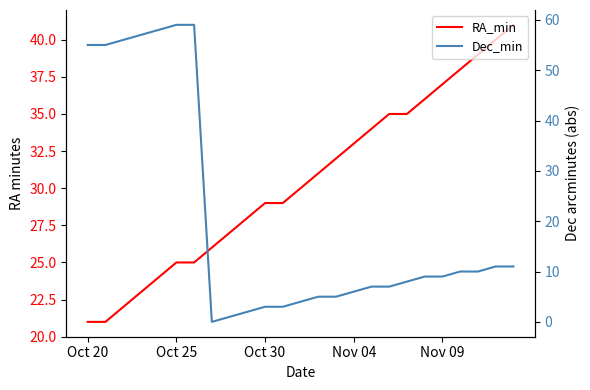

What is the difference between the Dec_min values at 8 and 20?

8